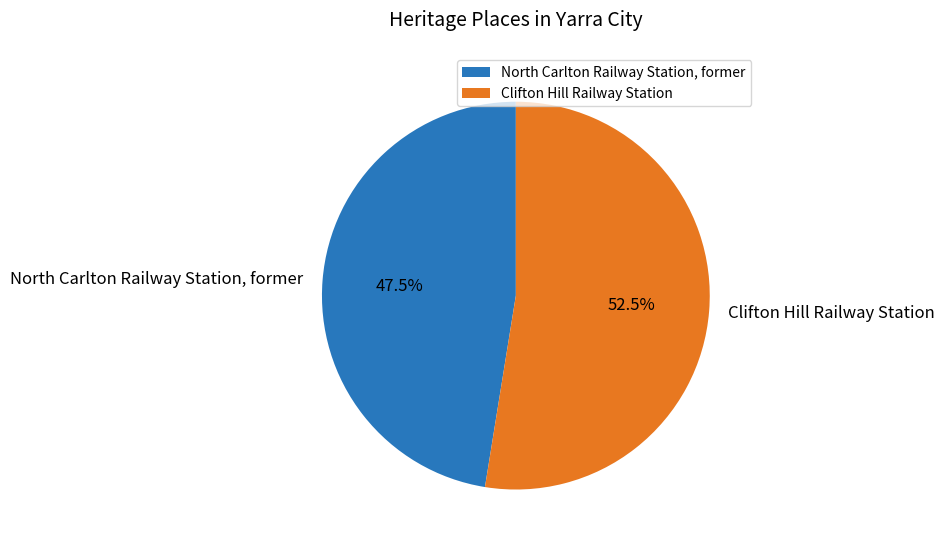

Rank the categories by value from lowest to highest.

North Carlton Railway Station, former, Clifton Hill Railway Station